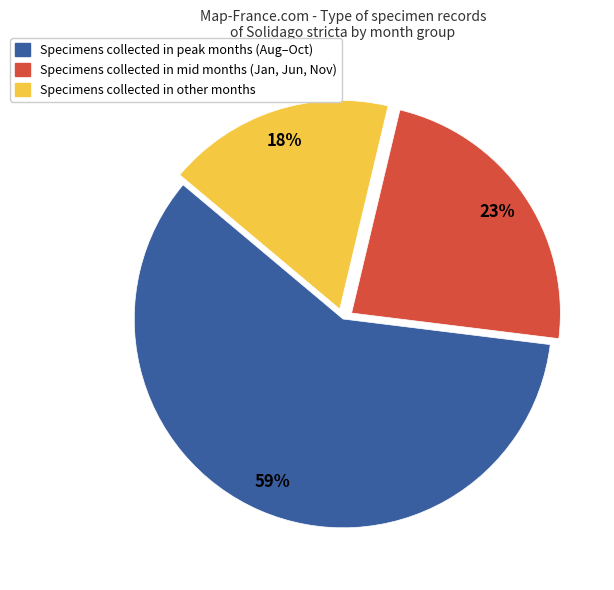

Is there a majority slice in this chart?

Yes